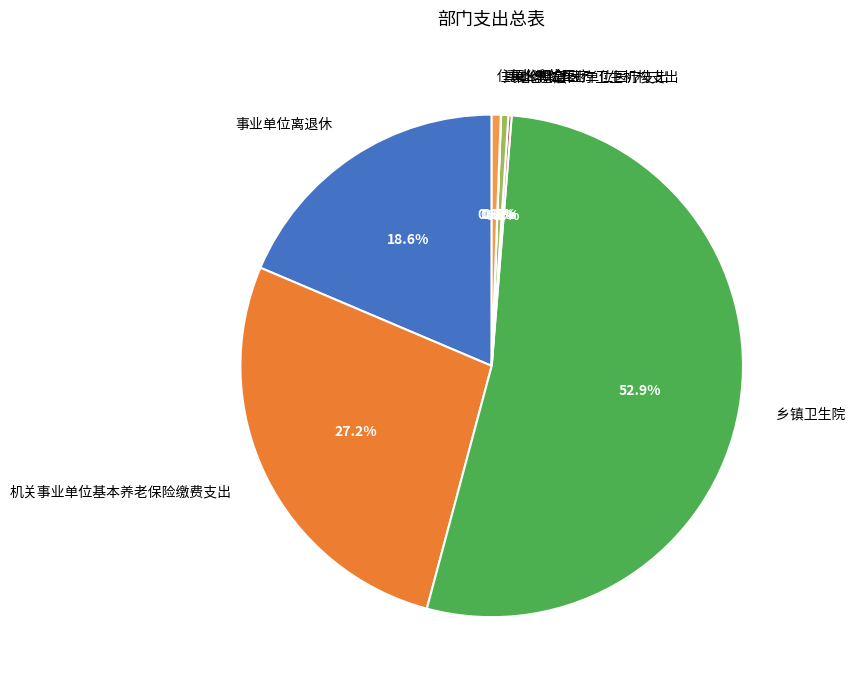

Is there a majority slice in this chart?

Yes